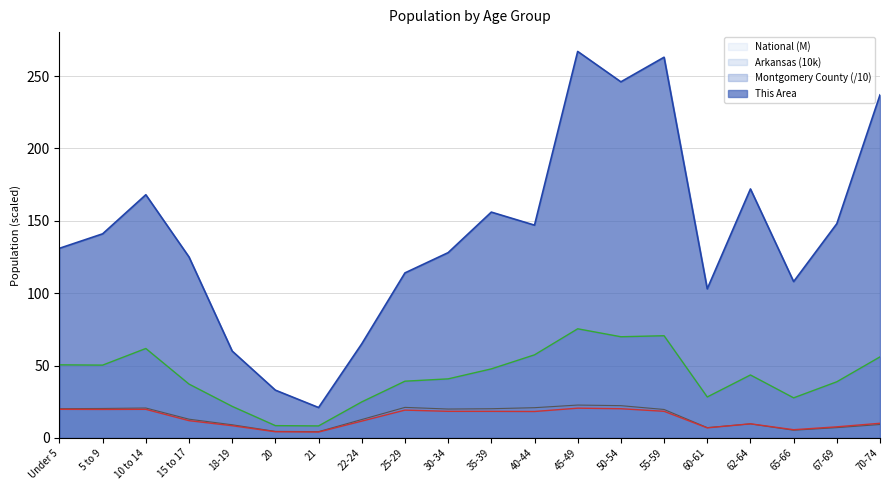

Between 15 to 17 and 70-74, which series saw the biggest shift?

This Area